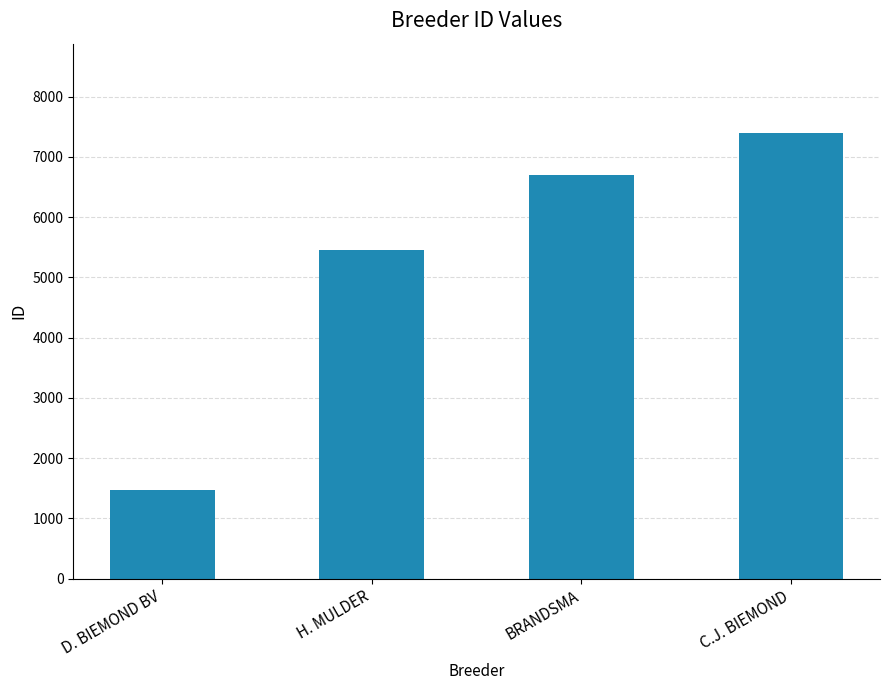

At which label is the value closest to 4436?

H. MULDER